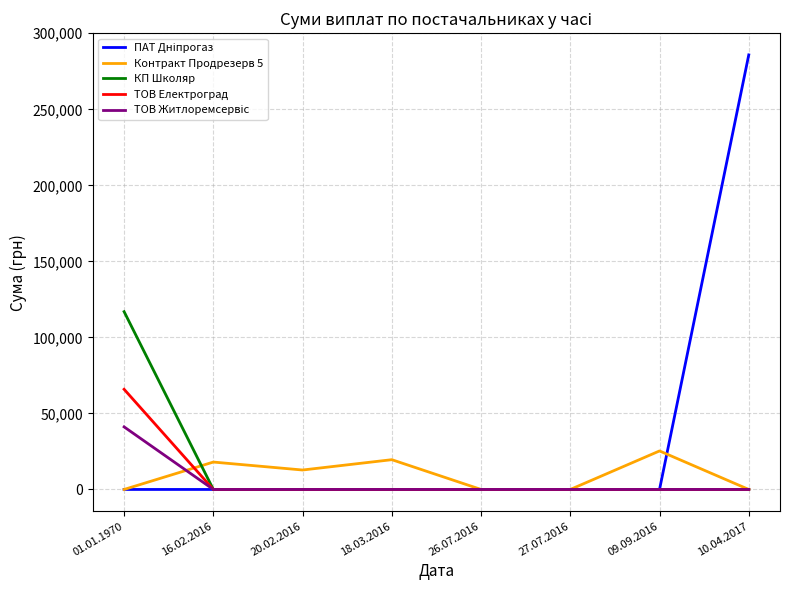

What is the total value across all series at 18.03.2016?

19579.0